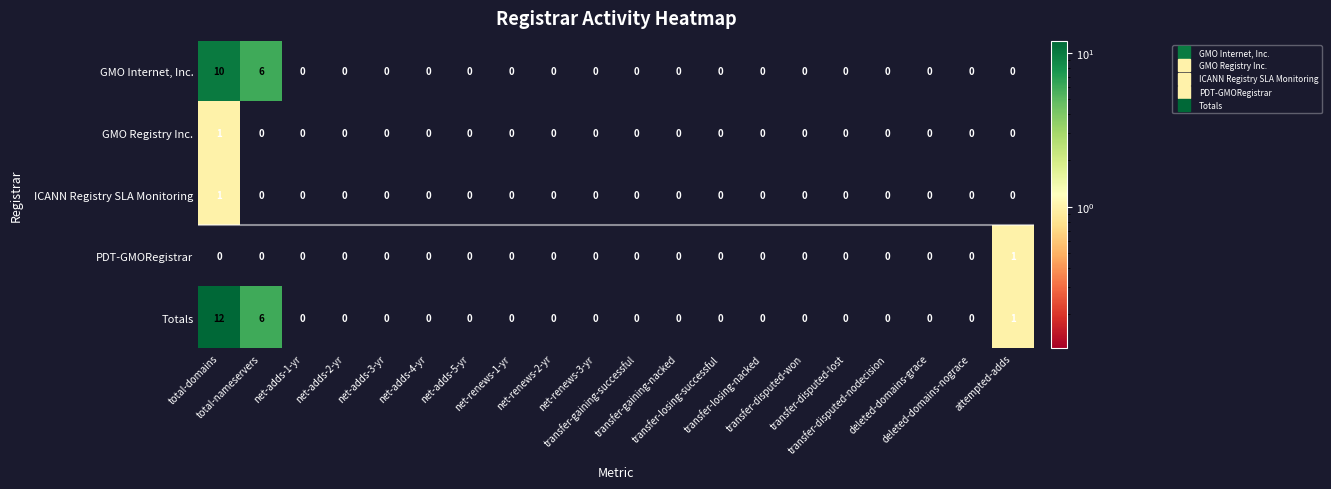

Which series has the widest spread of values?

Totals